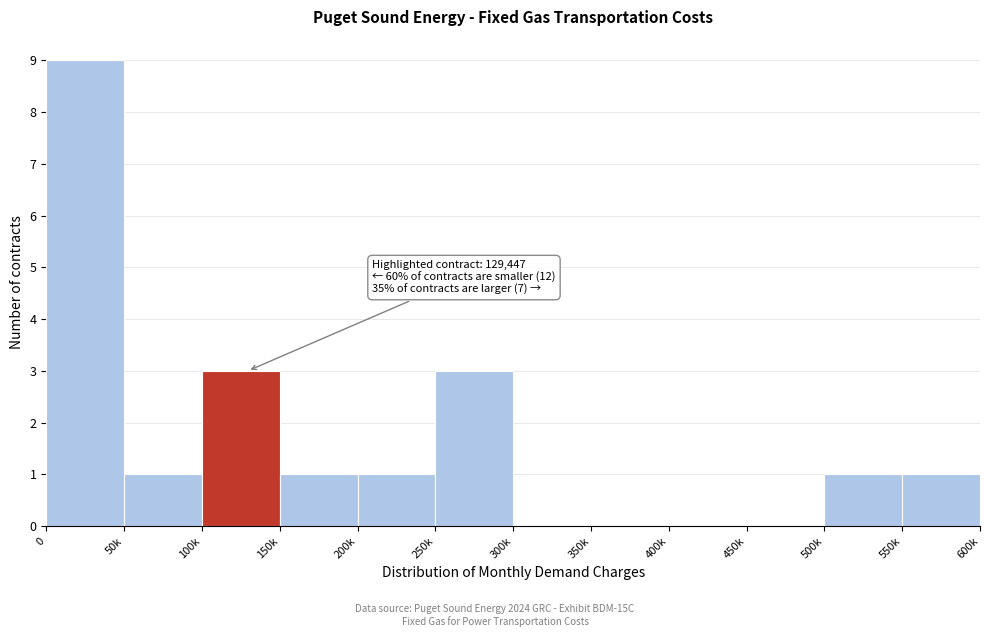

Reading left to right, what are all the values shown in this chart?

0=9	50k=1	100k=3	150k=1	200k=1	250k=3	300k=0	350k=0	400k=0	450k=0	500k=1	550k=1